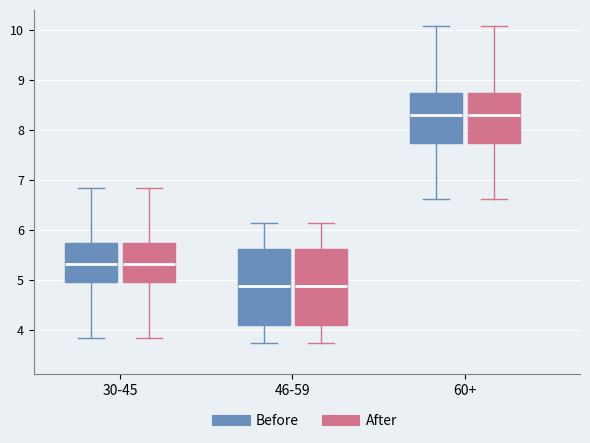

Reading left to right, read every box against the y-axis: the position of its median line, the range the box covers, and the ends of its whiskers. The values are not printed on the chart, so give them approximately, as read against the axis.

30-45 (Before): median 5.3, box 5.0 to 5.8, whiskers 3.9 to 6.9
30-45 (After): median 5.3, box 5.0 to 5.8, whiskers 3.9 to 6.9
46-59 (Before): median 4.9, box 4.1 to 5.6, whiskers 3.8 to 6.2
46-59 (After): median 4.9, box 4.1 to 5.6, whiskers 3.8 to 6.2
60+ (Before): median 8.3, box 7.7 to 8.7, whiskers 6.6 to 10.1
60+ (After): median 8.3, box 7.7 to 8.7, whiskers 6.6 to 10.1